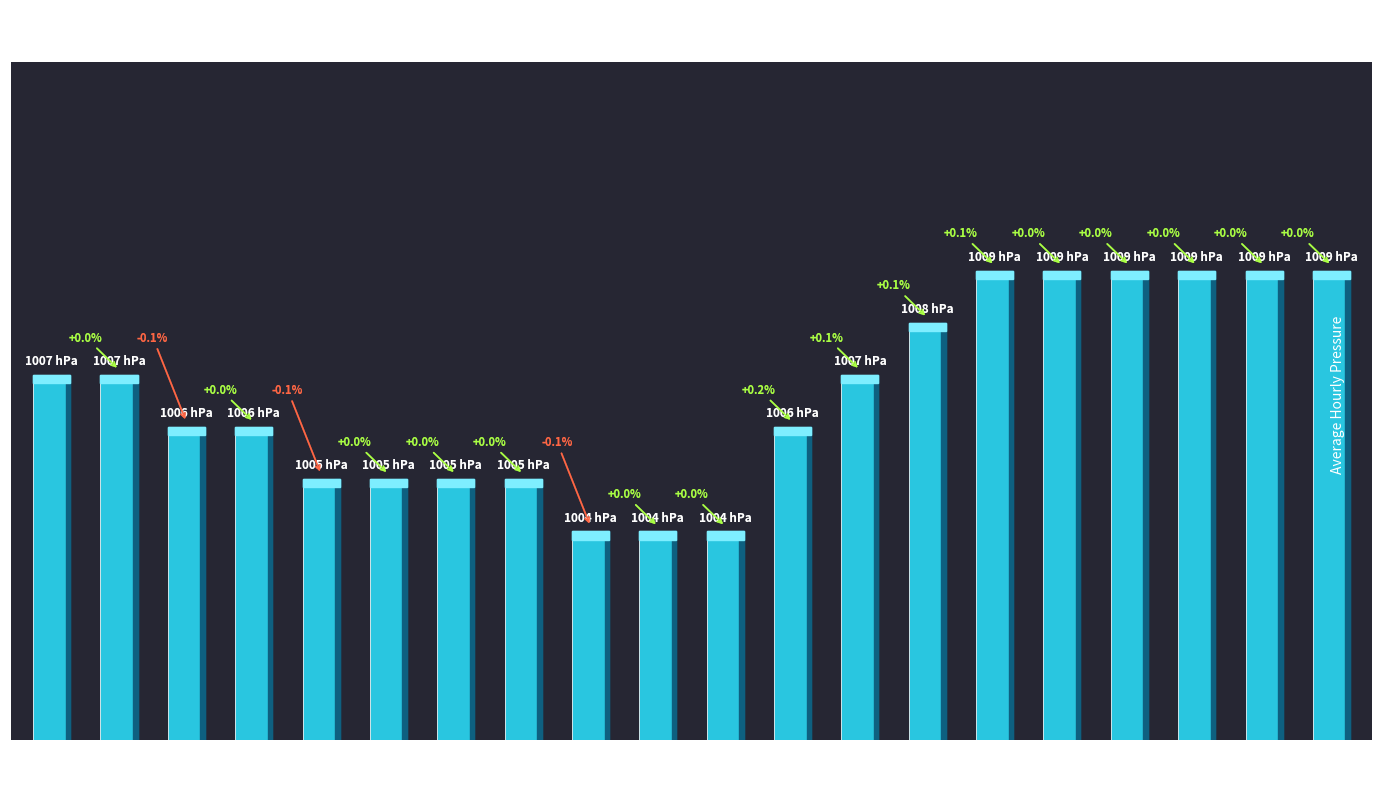

Count the number of categories in the chart.

20